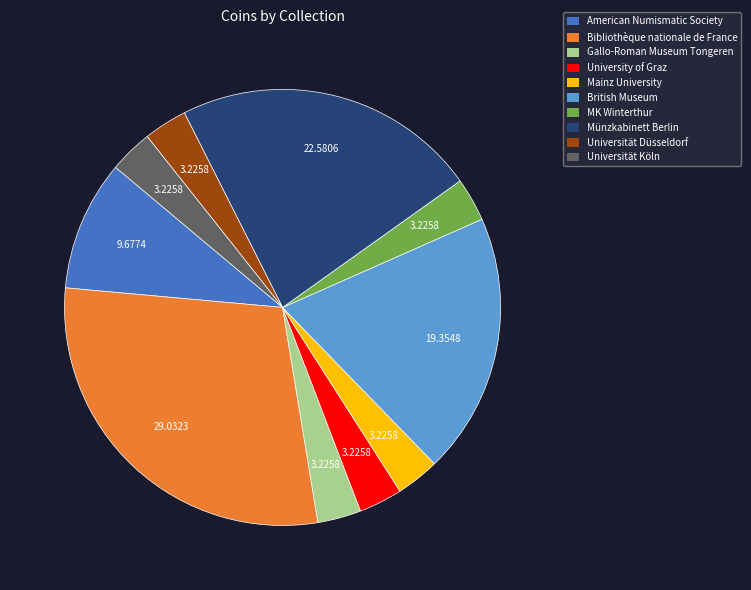

The Bibliothèque nationale de France slice represents 29% of the pie. True or false?

True